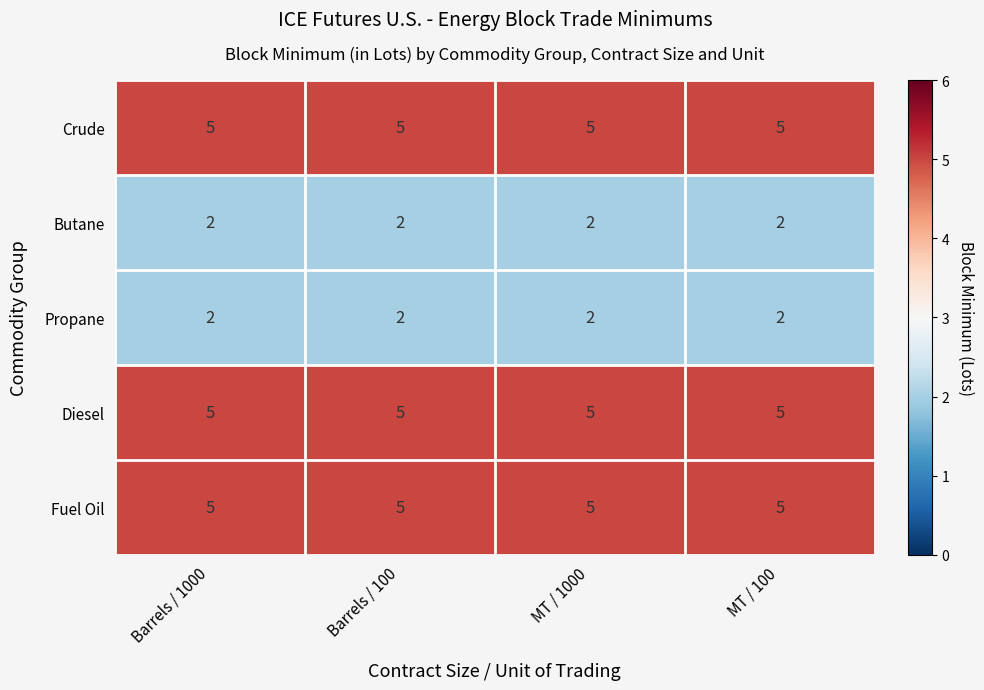

Read the Crude value at Barrels / 100.

5